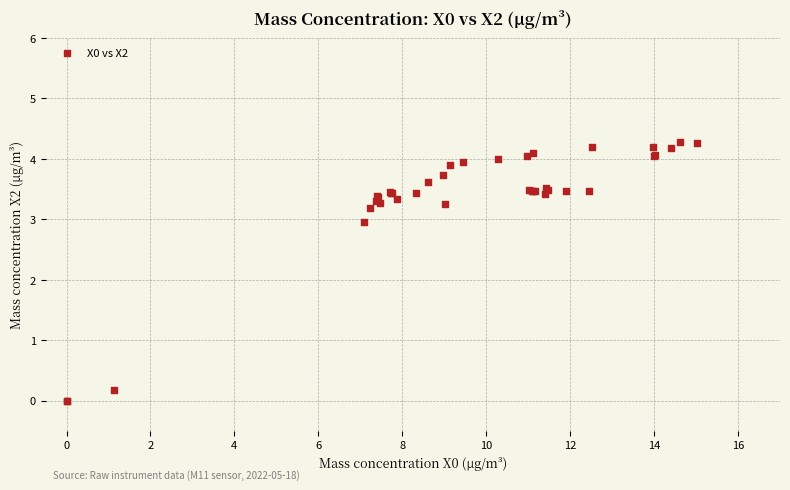

What Y value in the scatter plot is closest to 2?

3.0